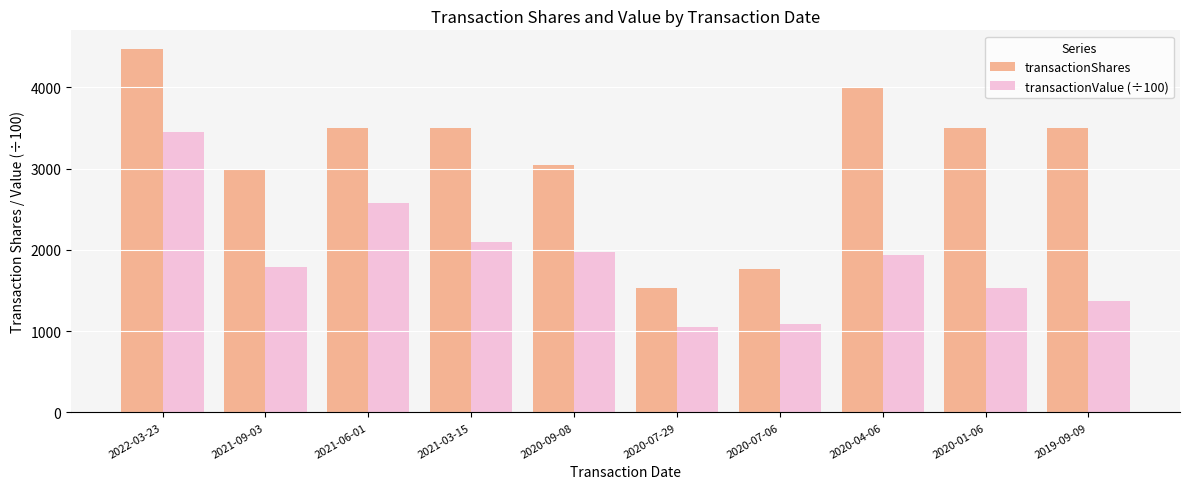

True or false: transactionShares has a value of 4000.0 at 2020-04-06.

True